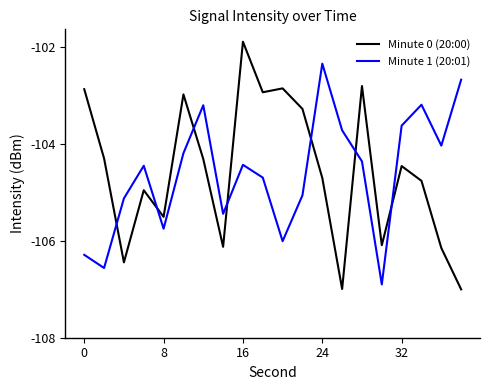

What is the sum of all Minute 0 (20:00) values?

-2091.4